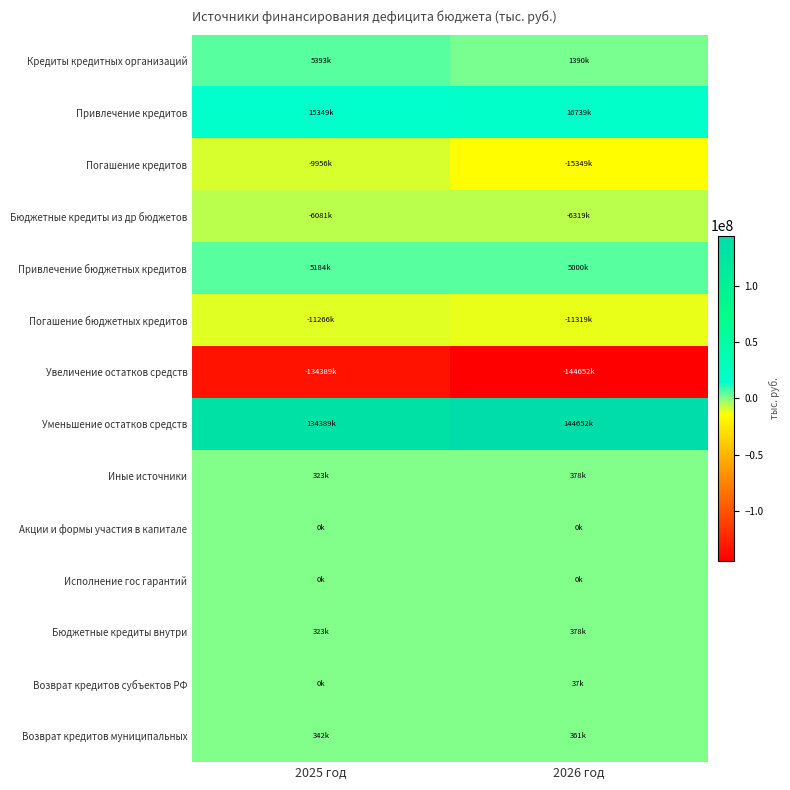

Reading left to right, extract all data points from this chart.

Кредиты кредитных организаций: 2025 год=5393221.2	2026 год=1390383.5
Привлечение кредитов: 2025 год=15348833.9	2026 год=16739217.4
Погашение кредитов: 2025 год=-9955612.7	2026 год=-15348833.9
Бюджетные кредиты из др бюджетов: 2025 год=-6081442.2	2026 год=-6318641.1
Привлечение бюджетных кредитов: 2025 год=5184488.0	2026 год=5000000.0
Погашение бюджетных кредитов: 2025 год=-11265930.2	2026 год=-11318641.1
Увеличение остатков средств: 2025 год=-134389120.7	2026 год=-144651825.5
Уменьшение остатков средств: 2025 год=134389120.7	2026 год=144651825.5
Иные источники: 2025 год=322709.0	2026 год=378257.6
Акции и формы участия в капитале: 2025 год=0.0	2026 год=0.0
Исполнение гос гарантий: 2025 год=0.0	2026 год=0.0
Бюджетные кредиты внутри: 2025 год=322709.0	2026 год=378257.6
Возврат кредитов субъектов РФ: 2025 год=500.0	2026 год=36943.6
Возврат кредитов муниципальных: 2025 год=342209.0	2026 год=361314.0